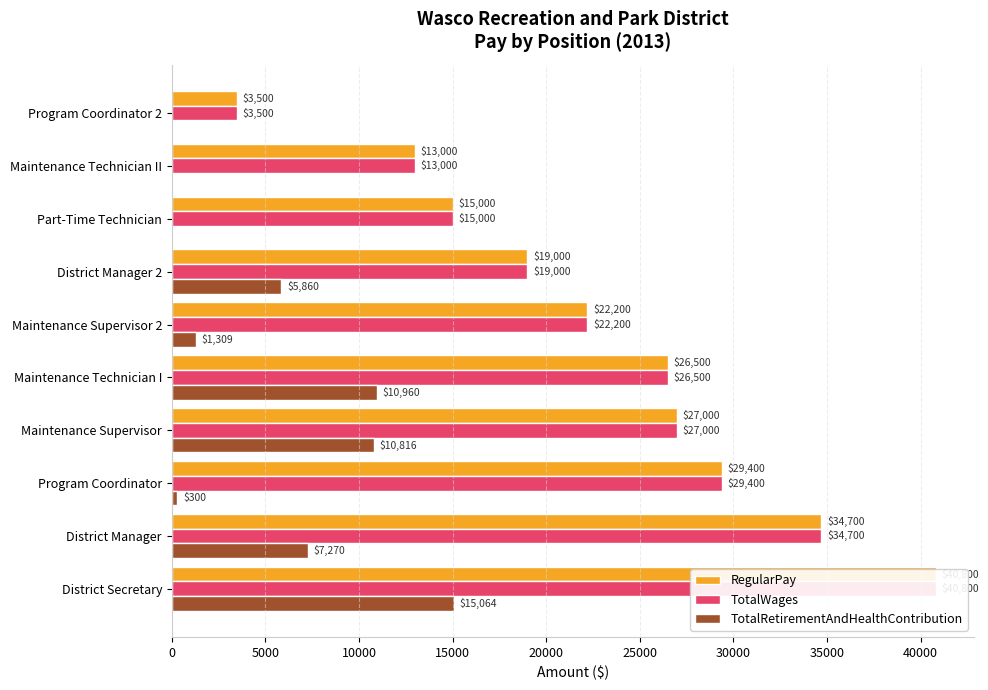

What value does the TotalWages series have at Maintenance Supervisor, to the nearest 50?

27000